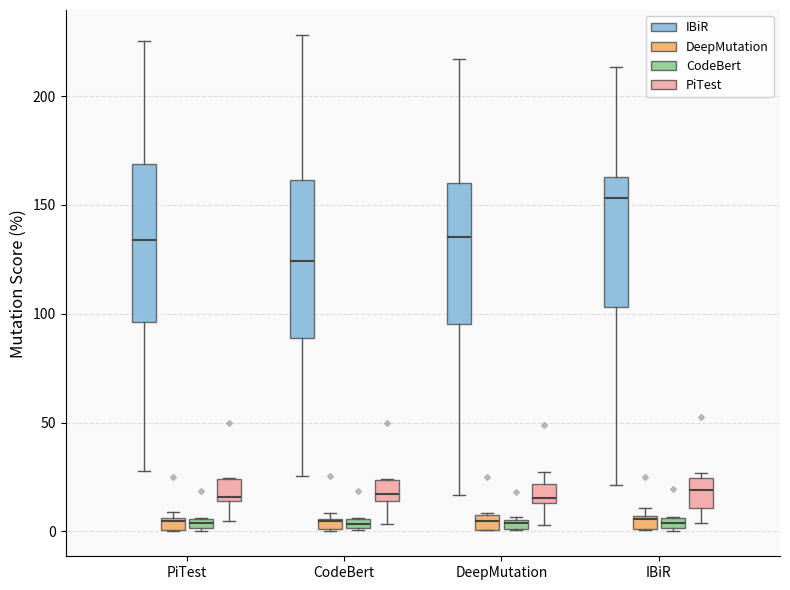

Where is the lower edge of the box for DeepMutation (IBiR) on the y-axis? The values are not printed on the chart, so give them approximately, as read against the axis.

95